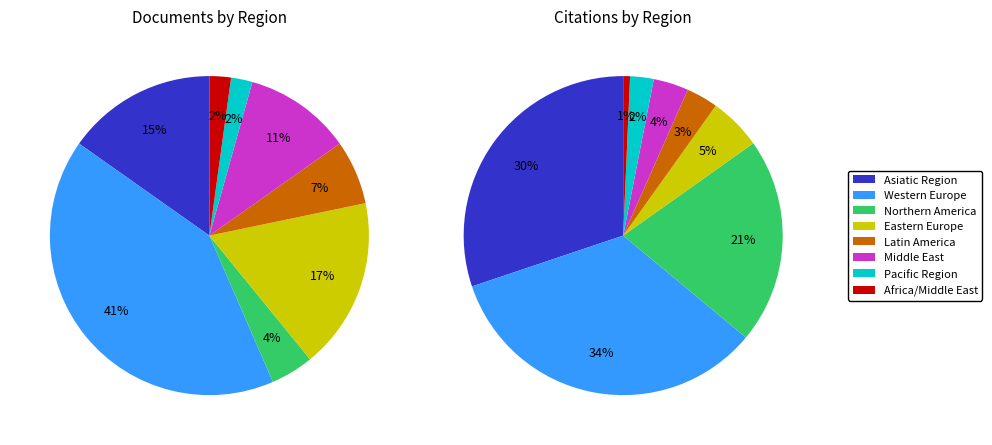

True or false: Africa/Middle East accounts for 12% of the total.

False